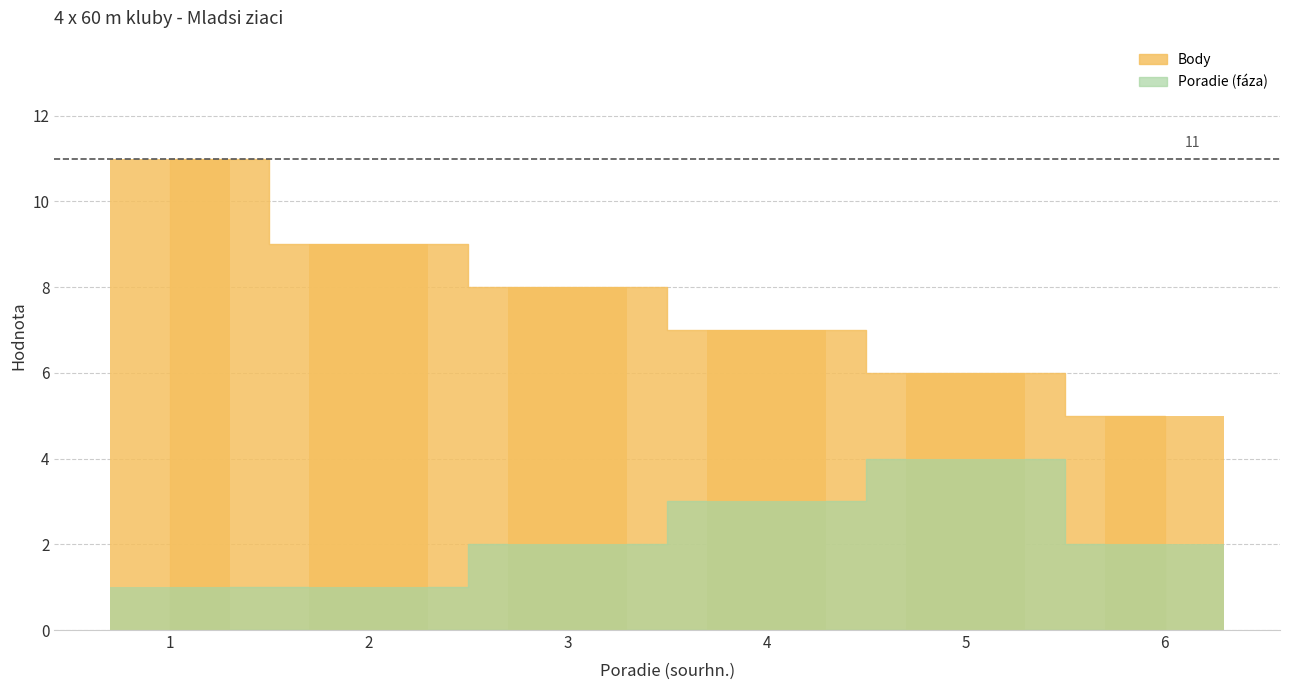

How many Poradie (faza) values are between 1 and 3?

5